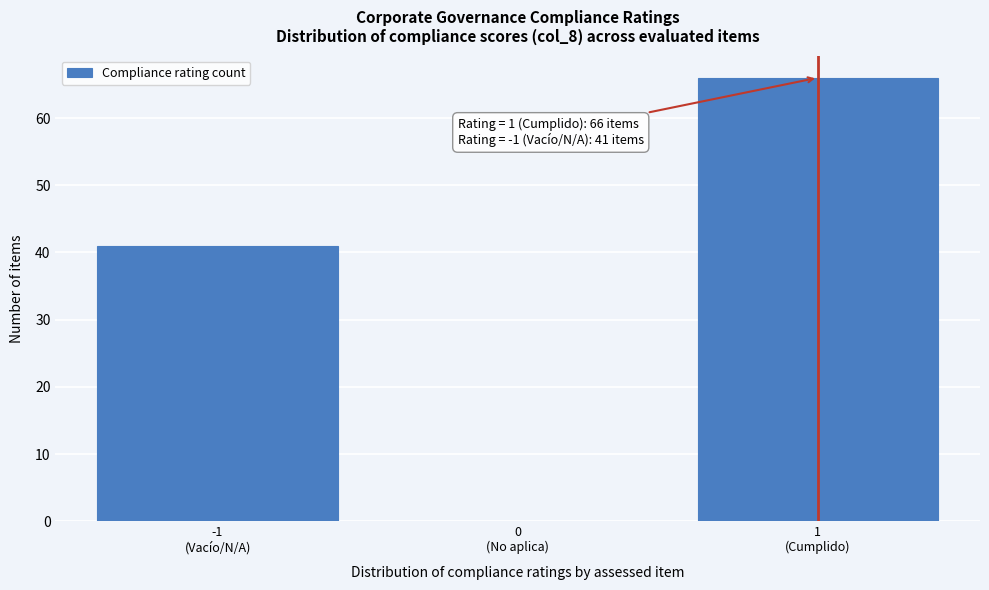

What is the maximum value shown in the chart?

66